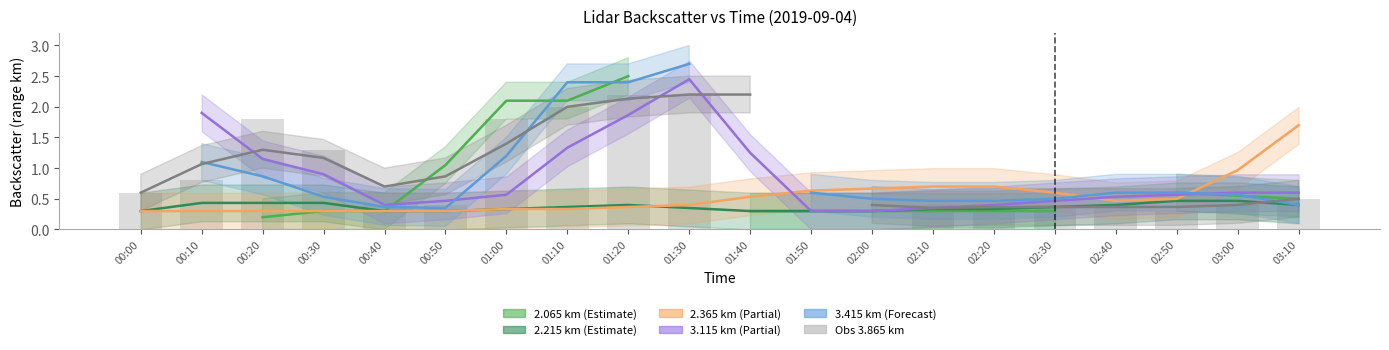

Are the bars grouped side by side (vs. stacked)?

No